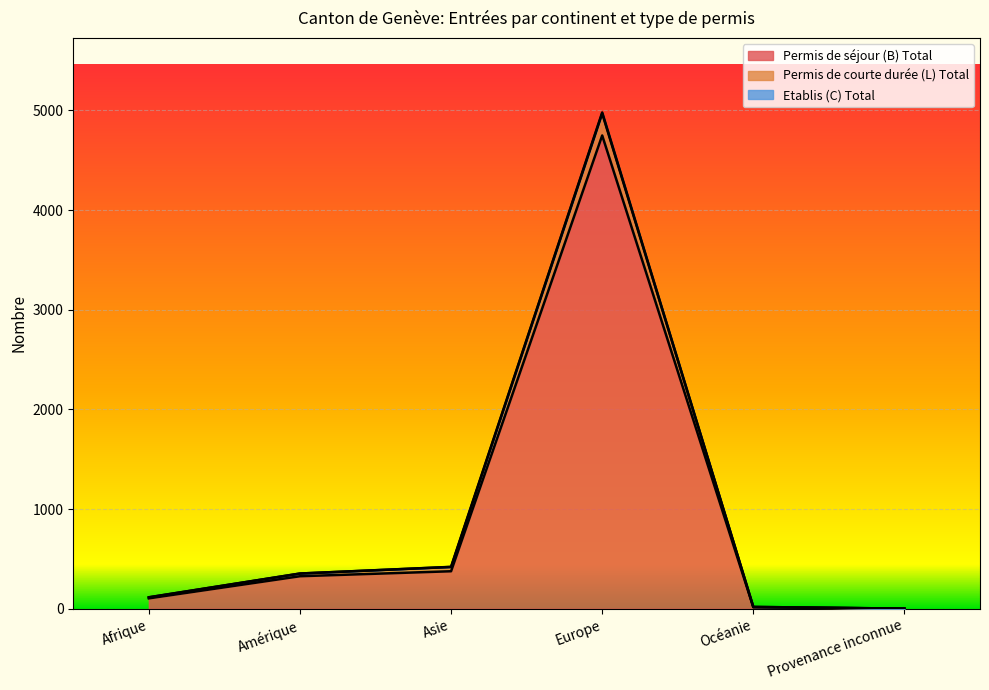

The value of Etablis (C) Total at Provenance inconnue is 1. True or false?

True